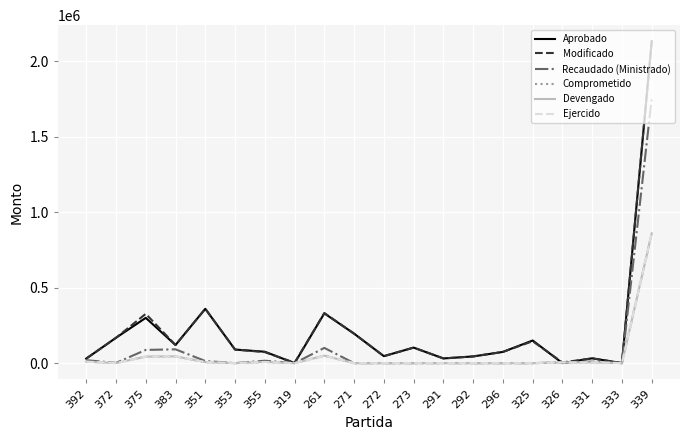

Does the chart display data point markers on the line(s)?

No